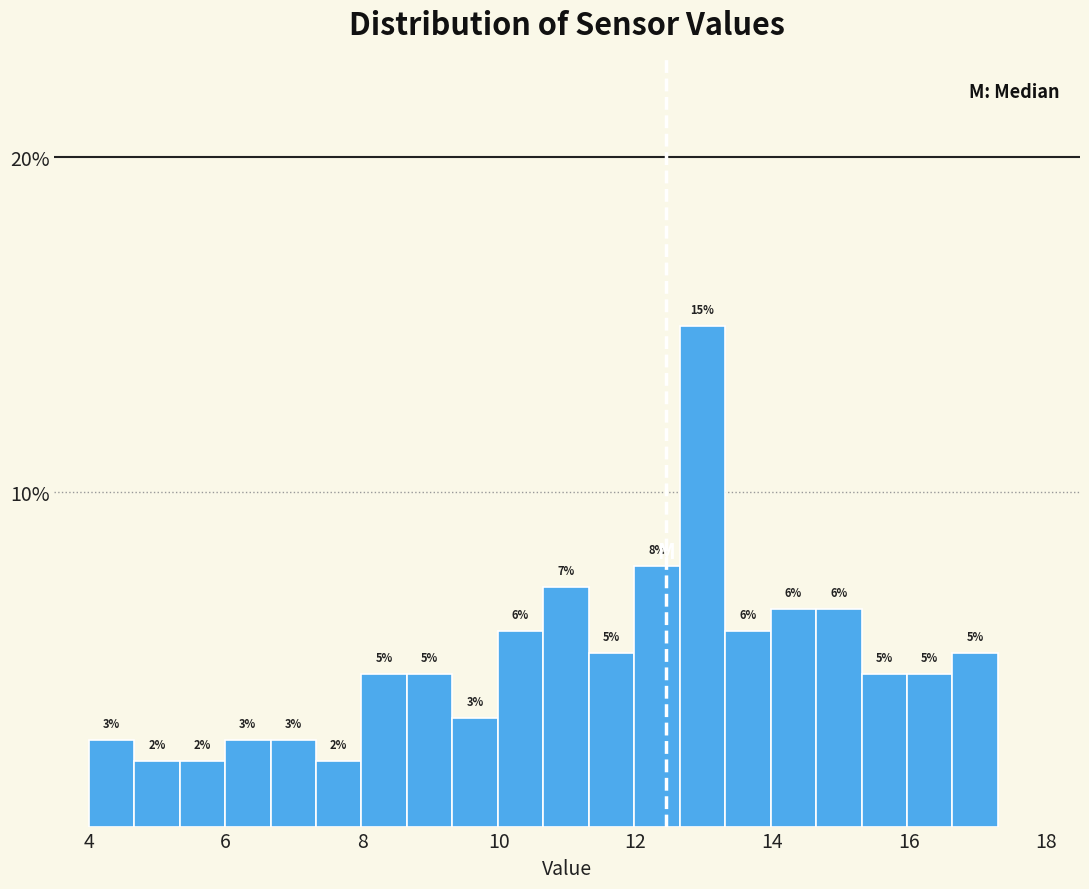

Around what value on the x-axis is the tallest bar? Give the approximate position of its centre, as read against the axis.

13.0